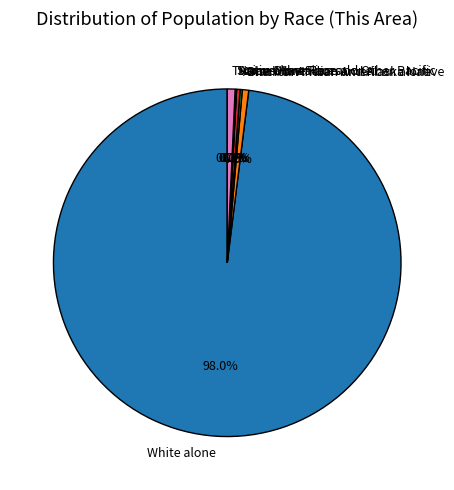

Does White alone account for over 50% of the chart?

Yes